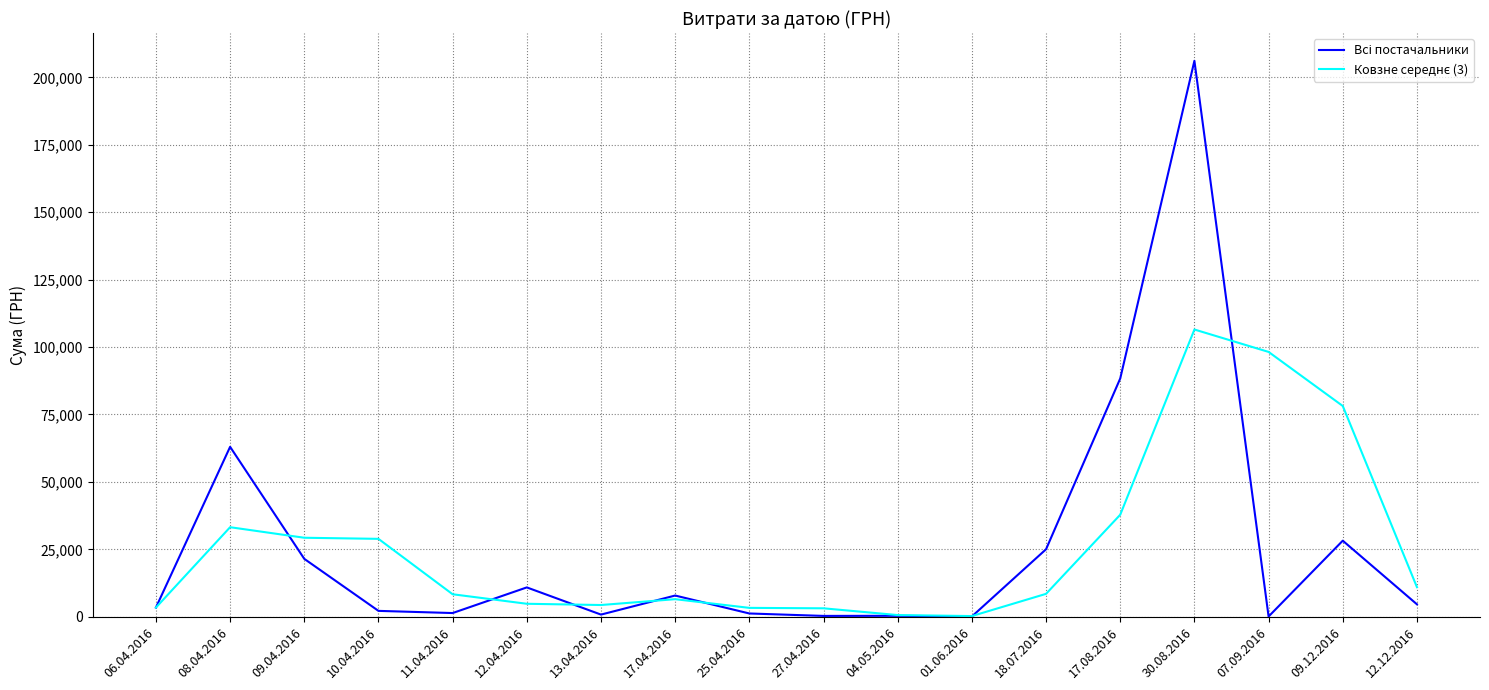

At which category is the sum across all series the highest?

30.08.2016